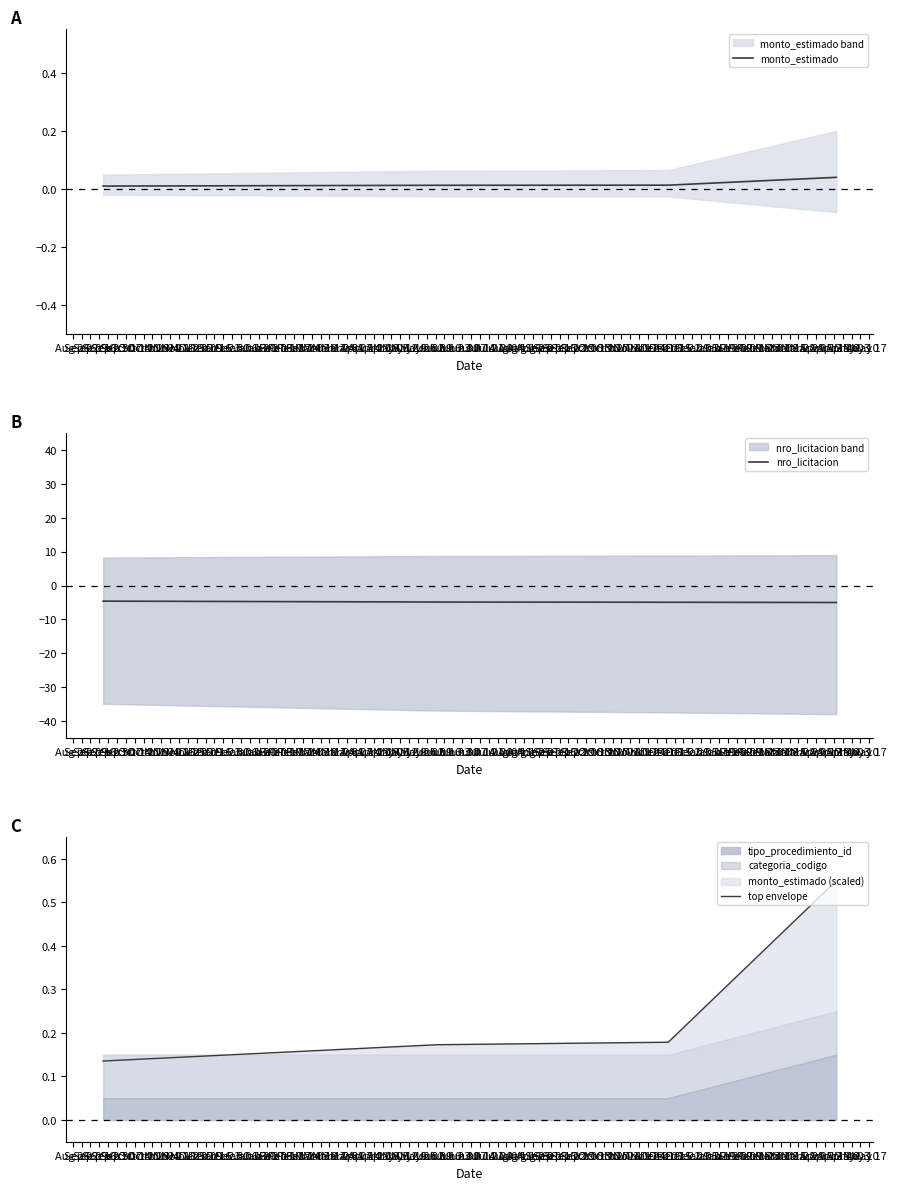

Rank the series by their maximum value, from highest to lowest.

top envelope, monto_estimado, nro_licitacion